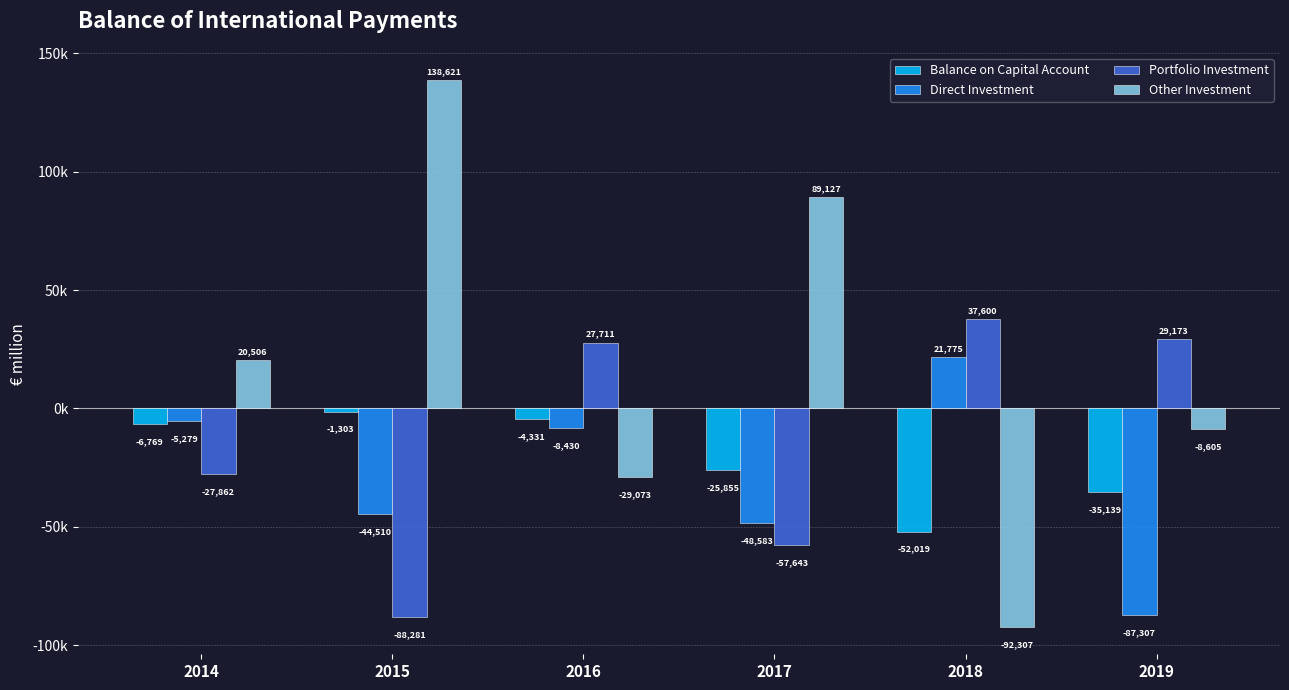

At which label does Direct Investment reach its minimum?

2019